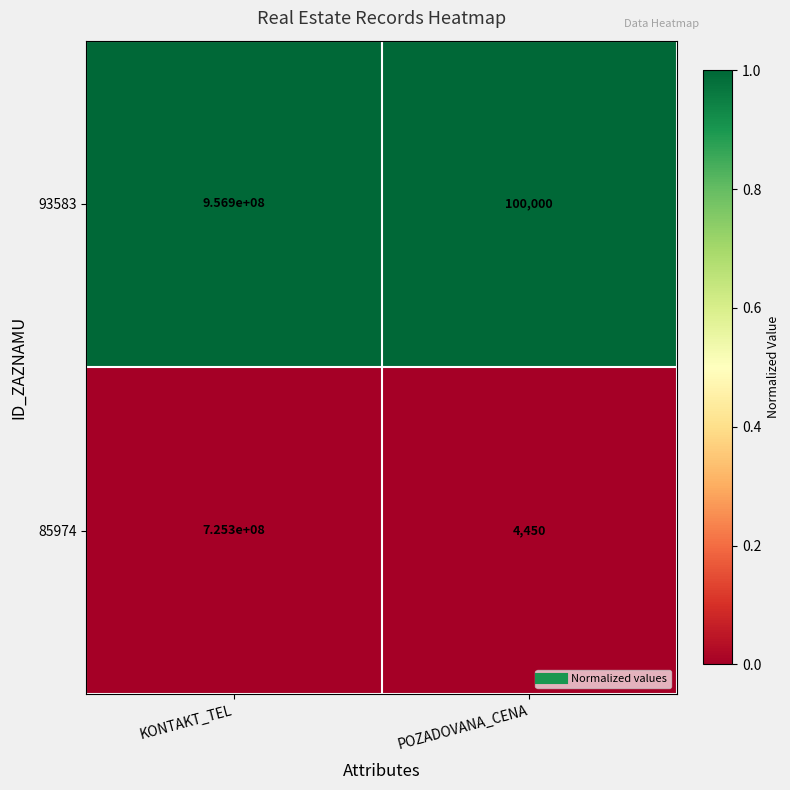

Is it true that 93583 equals 1532273987 at KONTAKT_TEL?

False